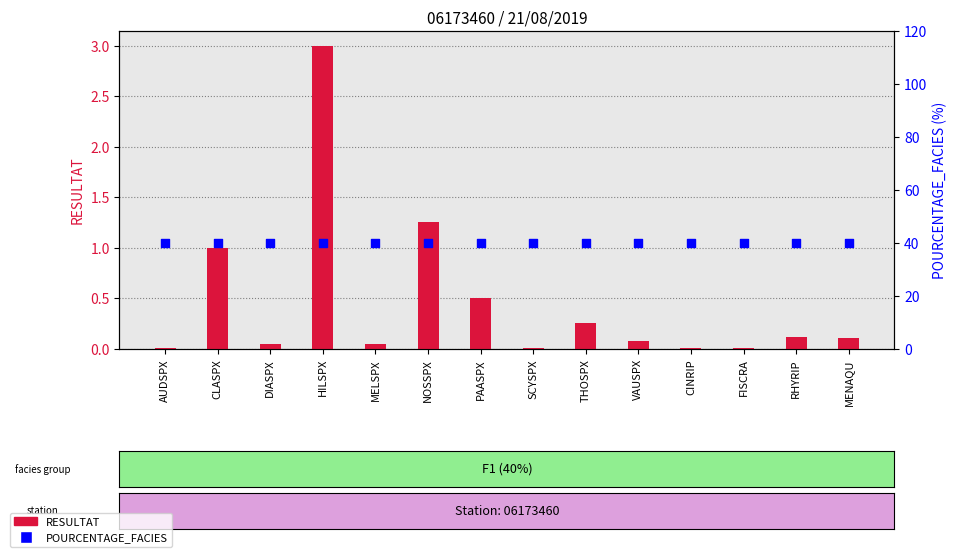

Which series reaches the maximum Y coordinate?

POURCENTAGE_FACIES